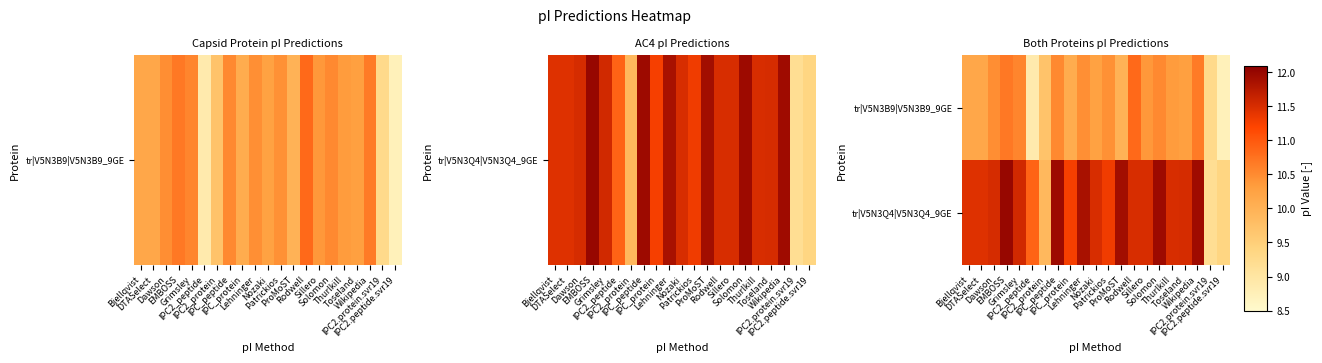

What is the spread (max minus min) of values at Lehninger?

1.4